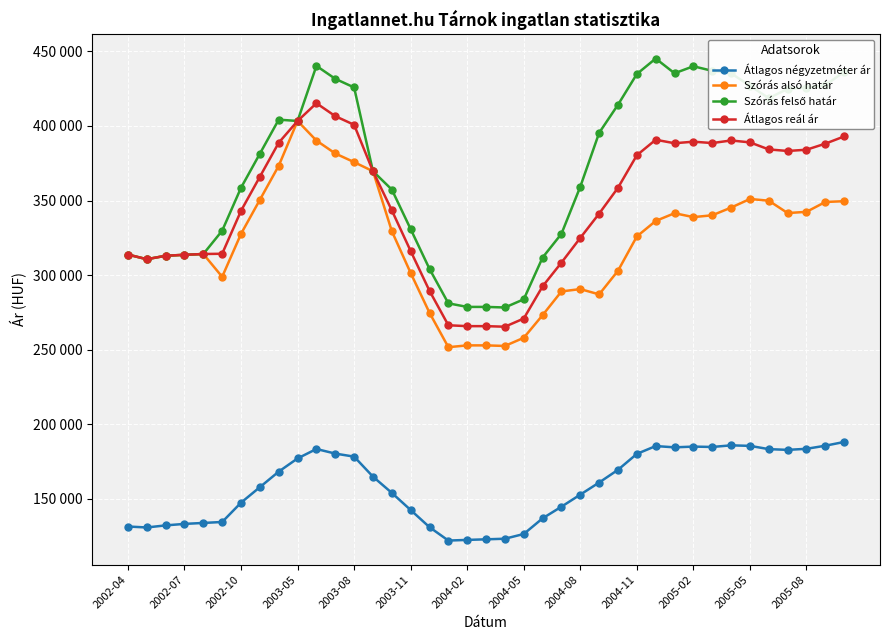

Does the chart have visible grid lines?

Yes